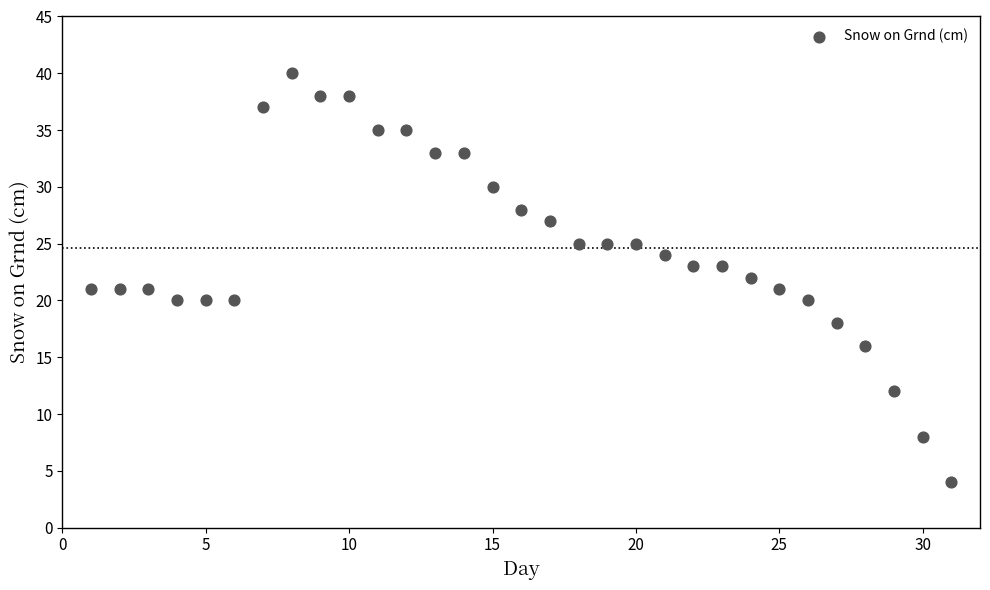

What is the range of Y values (max minus min)?

36